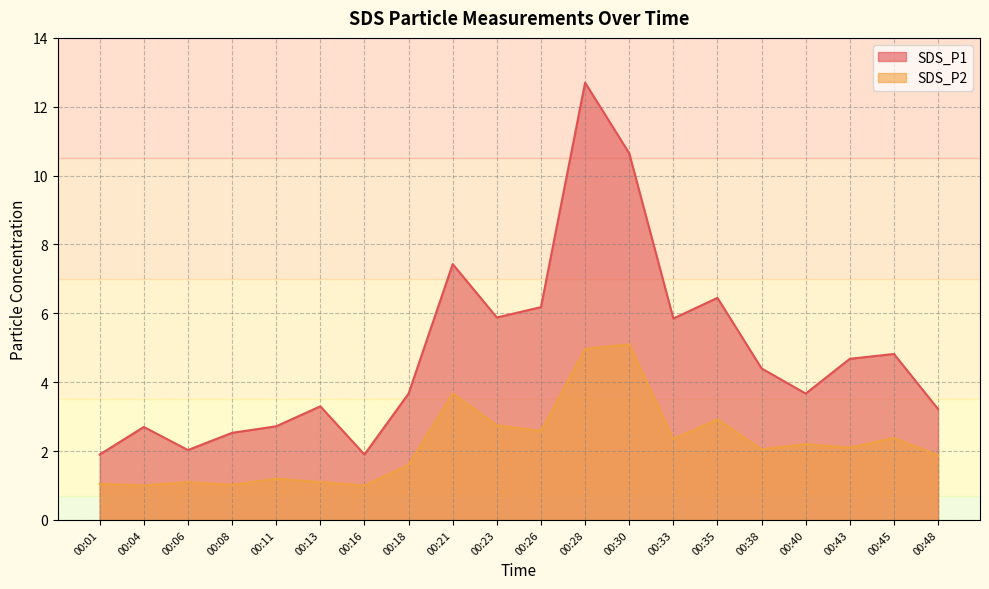

At which category does SDS_P2 reach its first local peak?

00:06